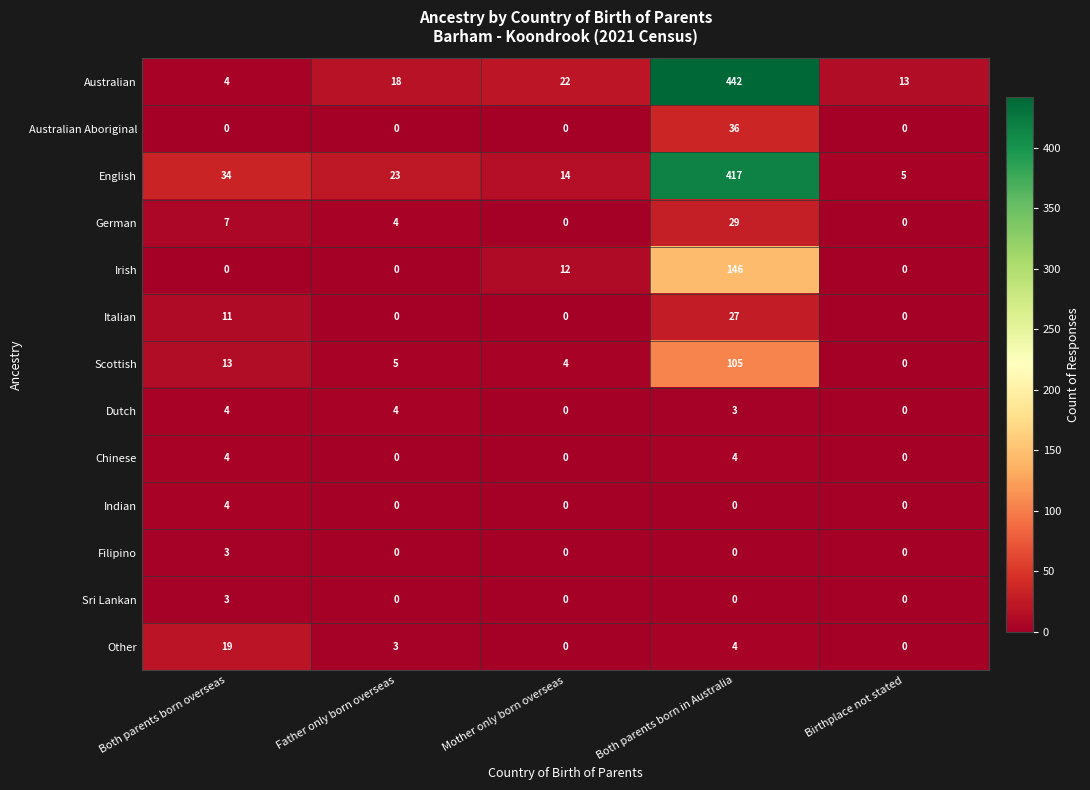

What is the sum of all Indian values?

4